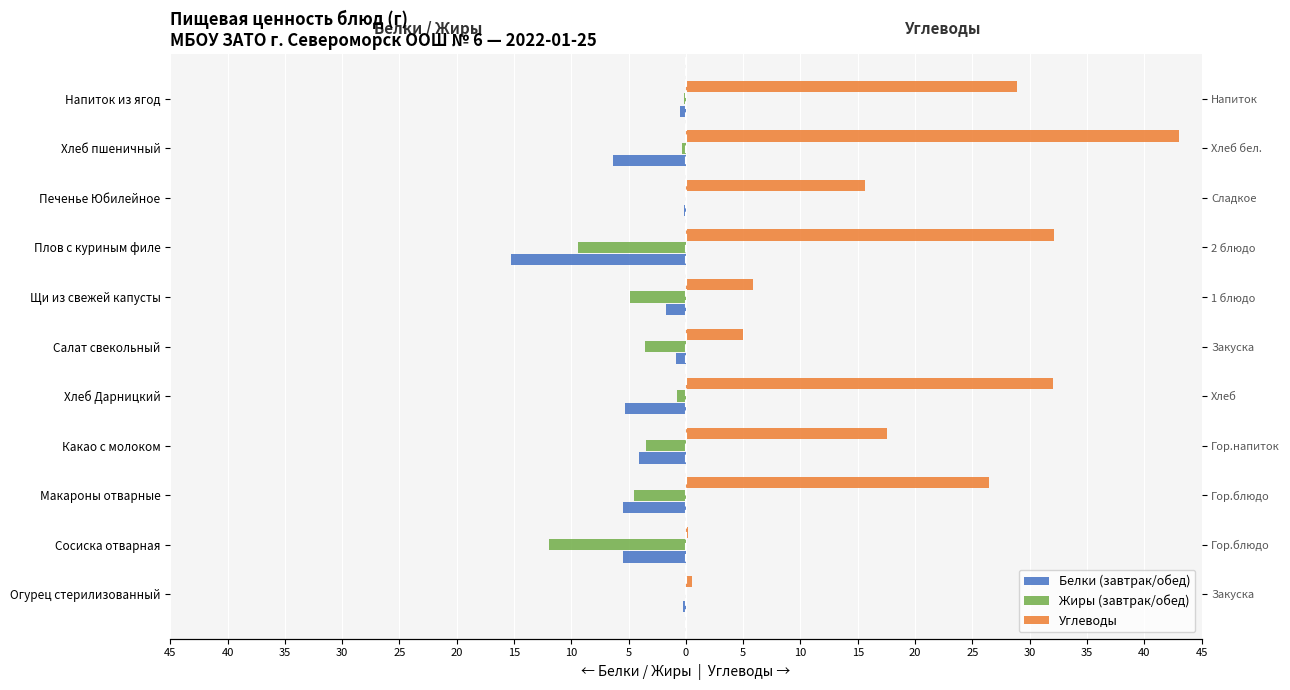

Is the value of Углеводы at Хлеб Дарницкий greater than the value of Жиры (завтрак/обед) at Печенье Юбилейное?

Yes